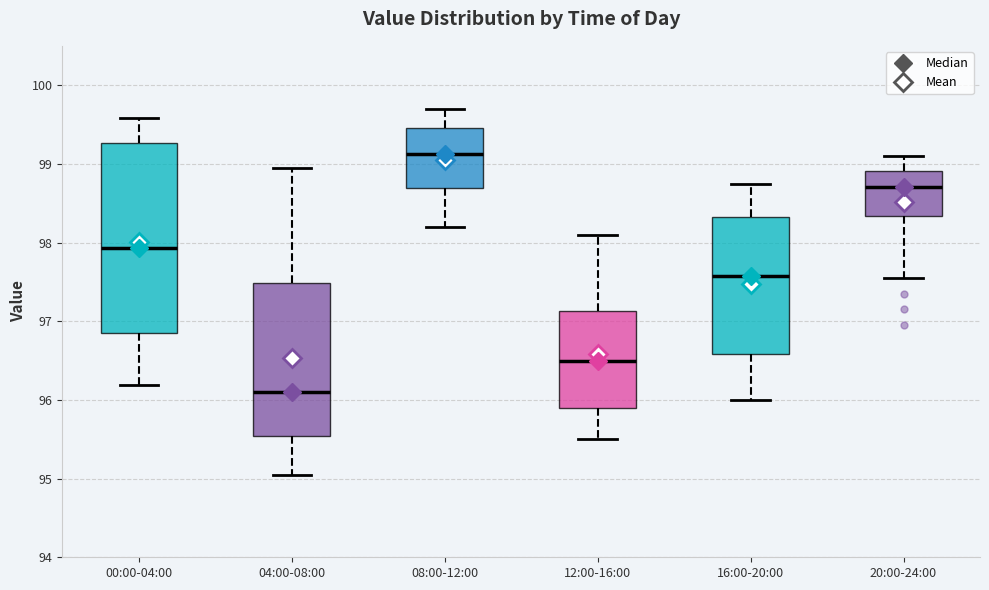

Reading left to right, transcribe this box plot: for each box, give where its median line is, the range the box spans, and where its two whiskers end, as read against the y-axis. The values are not printed on the chart, so give them approximately, as read against the axis.

00:00-04:00: median 97.9, box 96.8 to 99.3, whiskers 96.2 to 99.6
04:00-08:00: median 96.1, box 95.5 to 97.5, whiskers 95.1 to 99.0
08:00-12:00: median 99.1, box 98.7 to 99.5, whiskers 98.2 to 99.7
12:00-16:00: median 96.5, box 95.9 to 97.1, whiskers 95.5 to 98.1
16:00-20:00: median 97.6, box 96.6 to 98.3, whiskers 96.0 to 98.8
20:00-24:00: median 98.7, box 98.3 to 98.9, whiskers 97.6 to 99.1